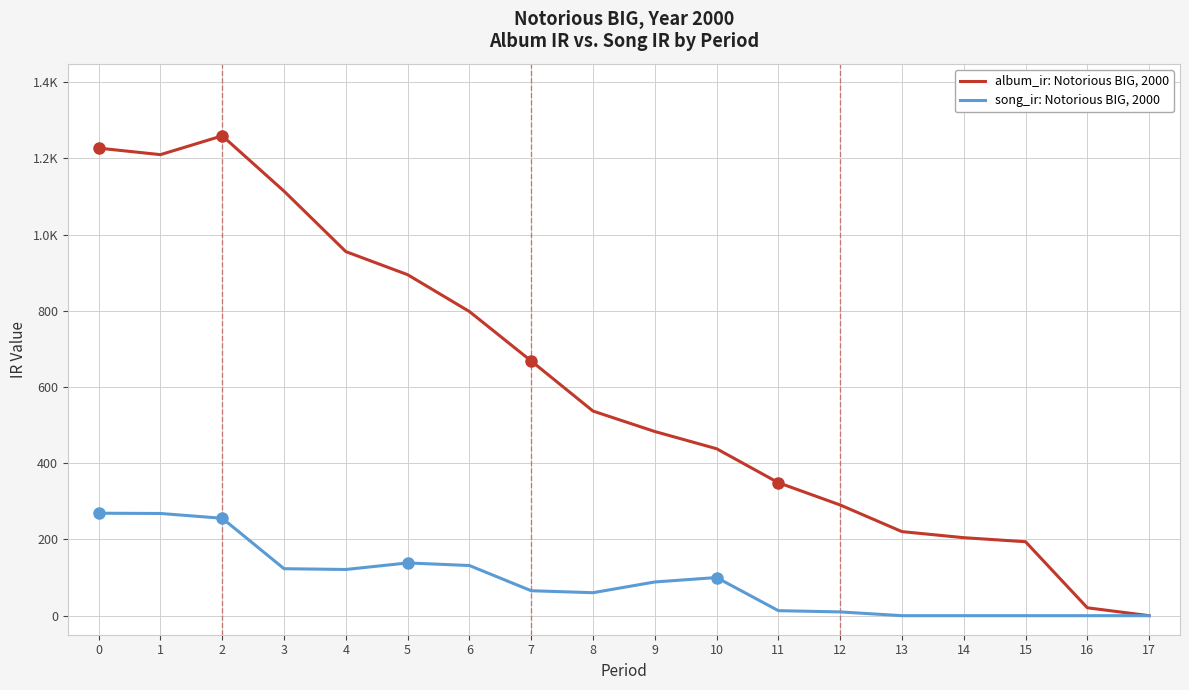

Reading left to right, extract all data points from this chart.

album_ir: Notorious BIG, 2000: 0=1227.0	1=1209.9	2=1259.3	3=1114.0	4=955.4	5=894.8	6=798.2	7=668.4	8=537.0	9=483.3	10=438.1	11=349.0	12=290.5	13=220.6	14=204.7	15=194.1	16=20.7	17=0.0
song_ir: Notorious BIG, 2000: 0=268.9	1=268.2	2=255.7	3=123.3	4=121.2	5=138.4	6=131.6	7=65.4	8=60.3	9=88.4	10=100.1	11=13.1	12=9.8	13=0.0	14=0.0	15=0.0	16=0.0	17=0.0